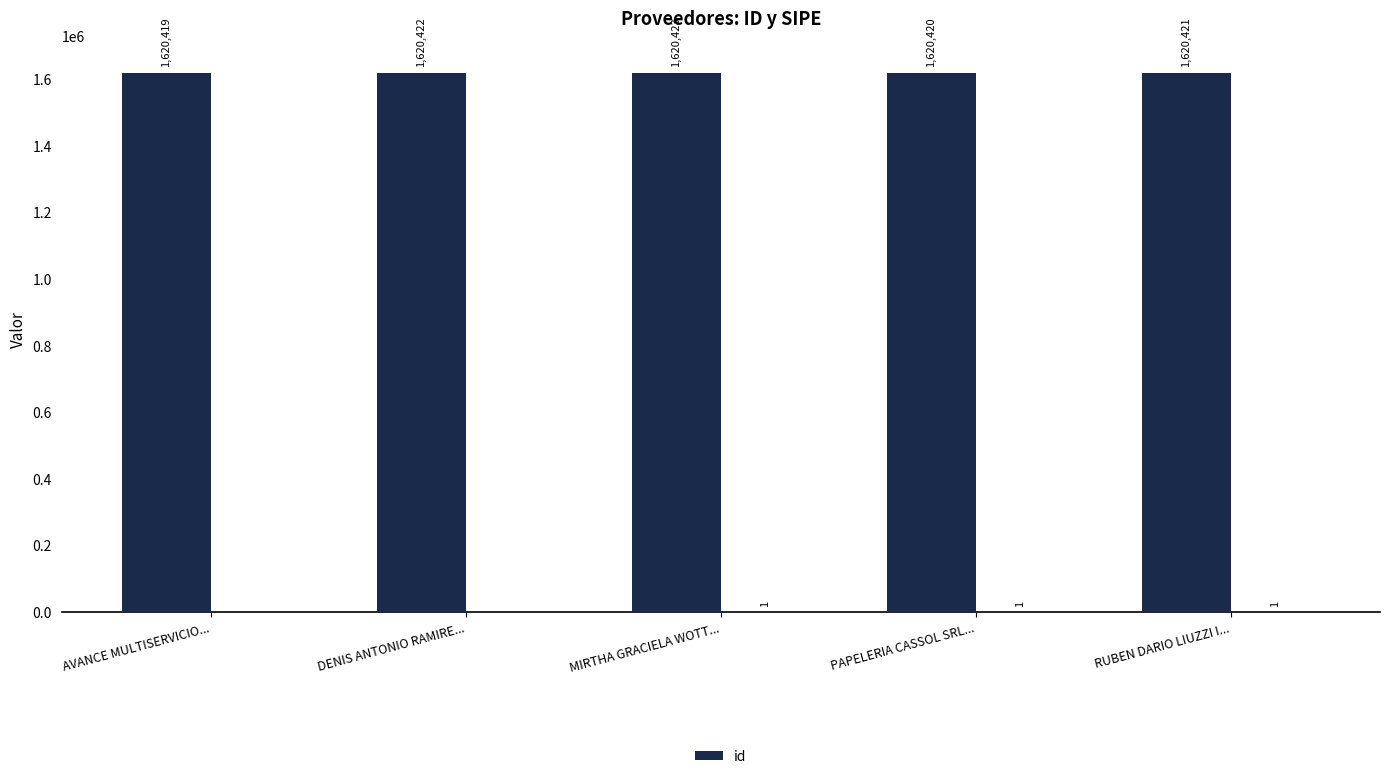

How many bars are there in total?

5